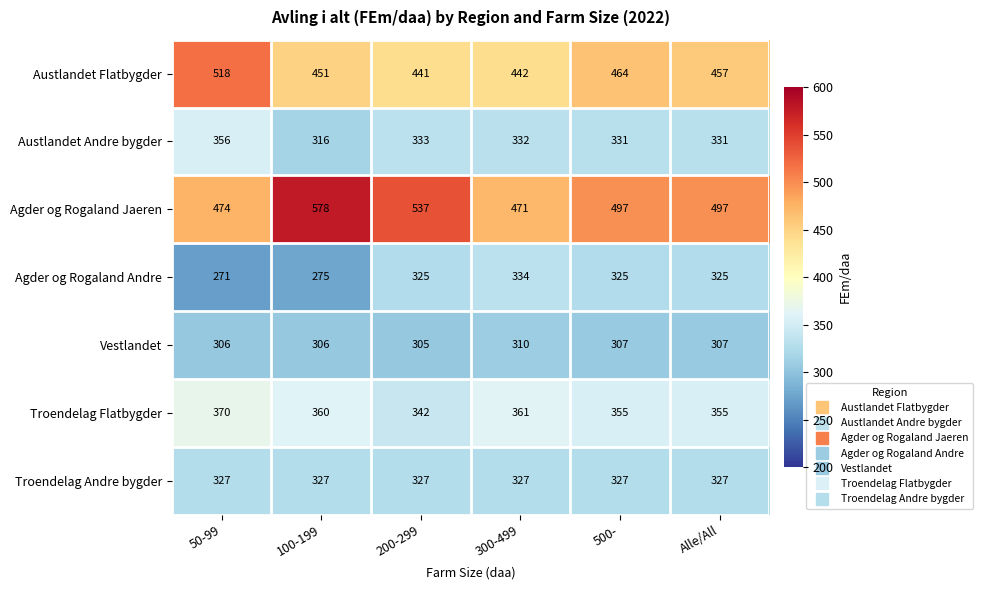

What is the minimum value for Troendelag Andre bygder?

327